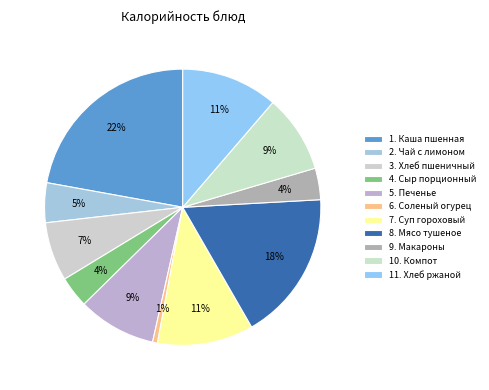

Which slice is the largest?

Каша пшенная